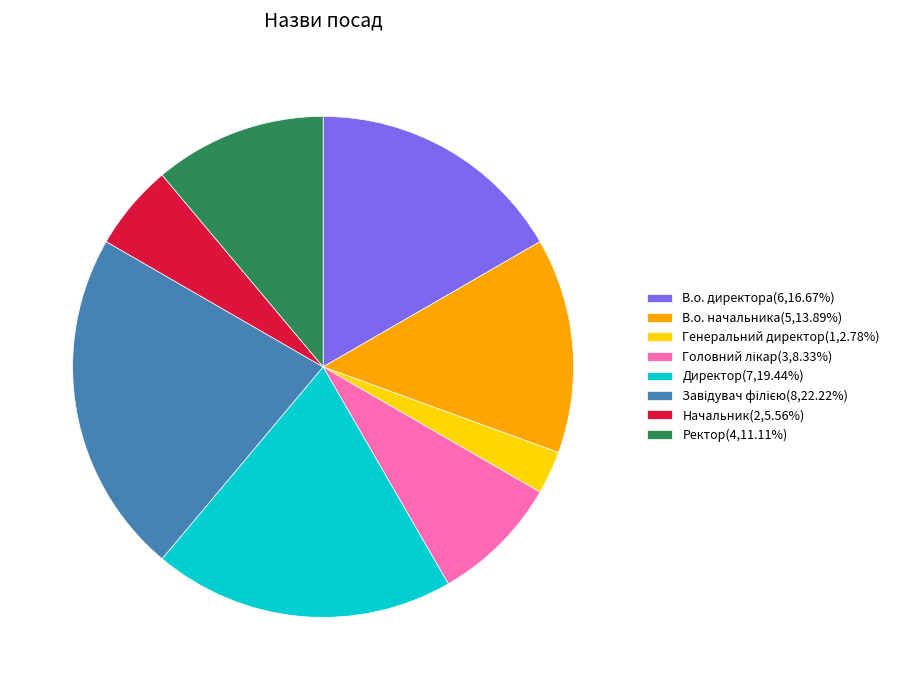

Count the number of slices in the pie.

8